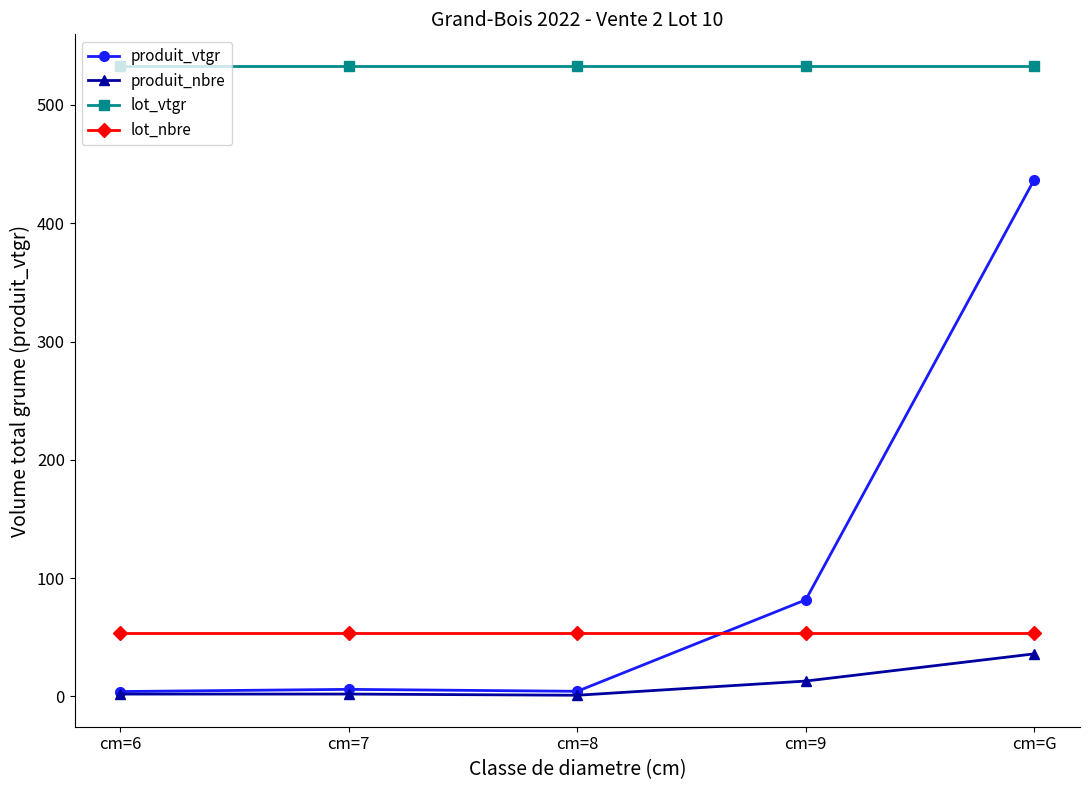

What is the greatest value displayed?

533.1